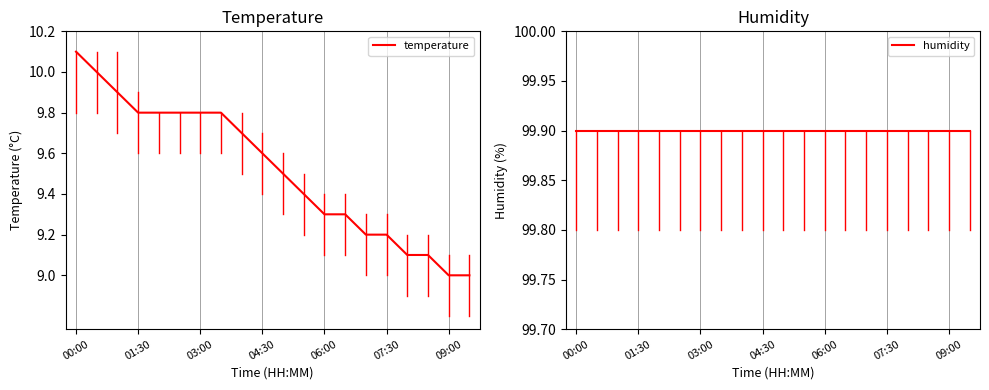

What is the maximum value for temperature?

10.1